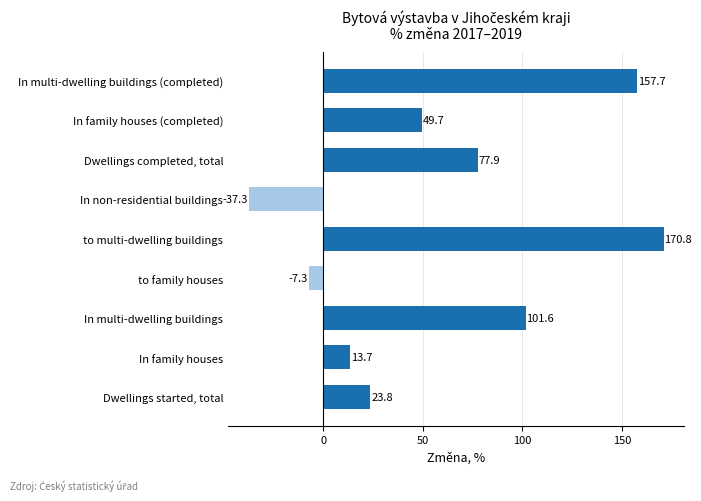

Rank the categories by value from highest to lowest.

to multi-dwelling buildings, In multi-dwelling buildings (completed), In multi-dwelling buildings, Dwellings completed, total, In family houses (completed), Dwellings started, total, In family houses, to family houses, In non-residential buildings